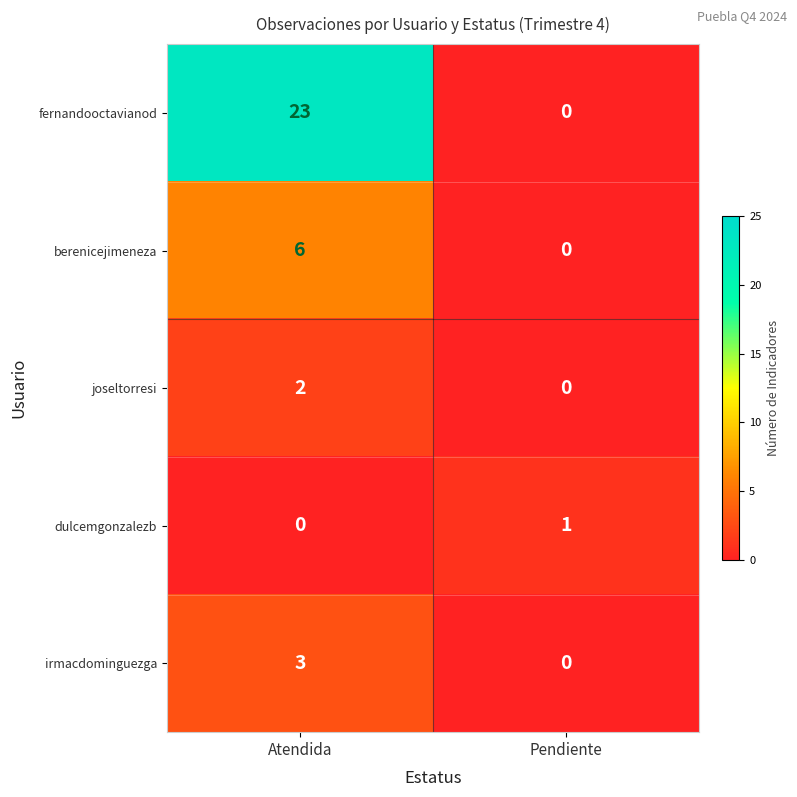

Rank the series by their maximum value, from lowest to highest.

dulcemgonzalezb, joseltorresi, irmacdominguezga, berenicejimeneza, fernandooctavianod